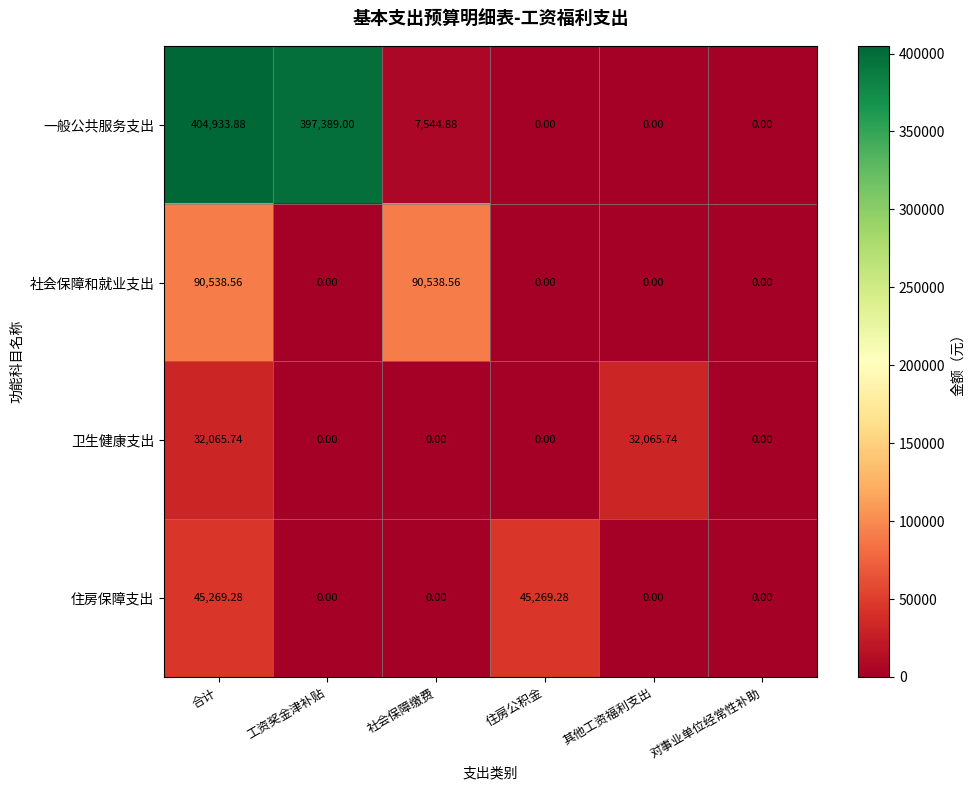

Where is 一般公共服务支出 nearest to the value 202466?

社会保障缴费